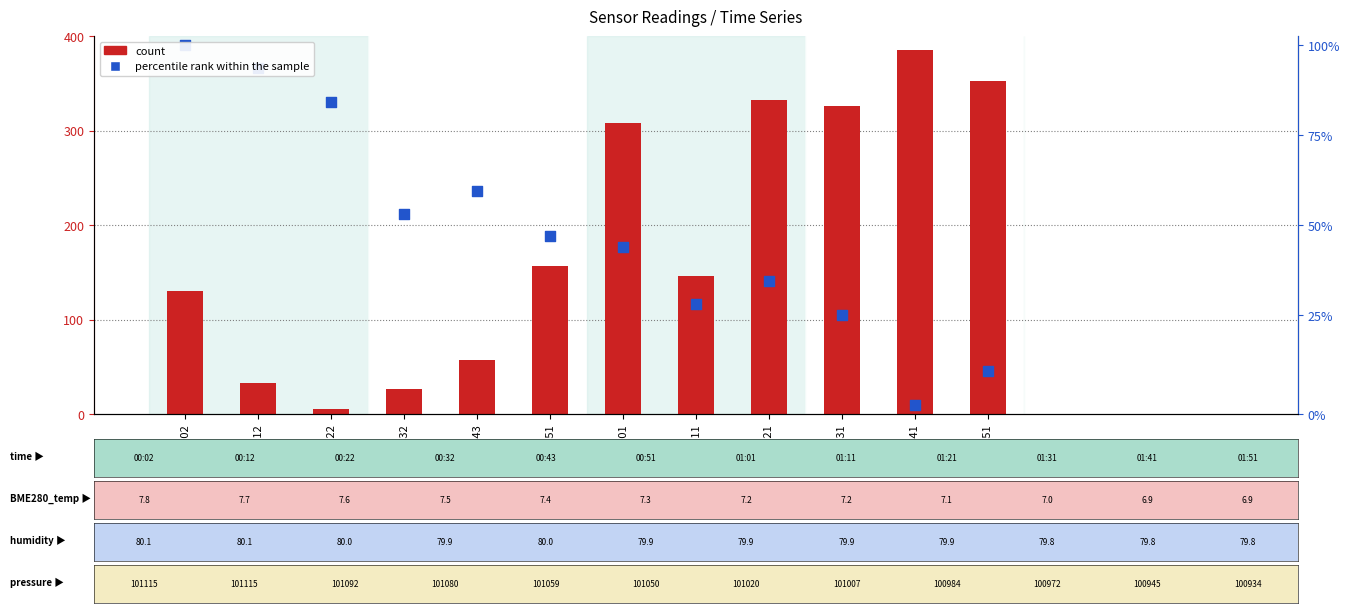

Which series has the widest spread of Y values?

count